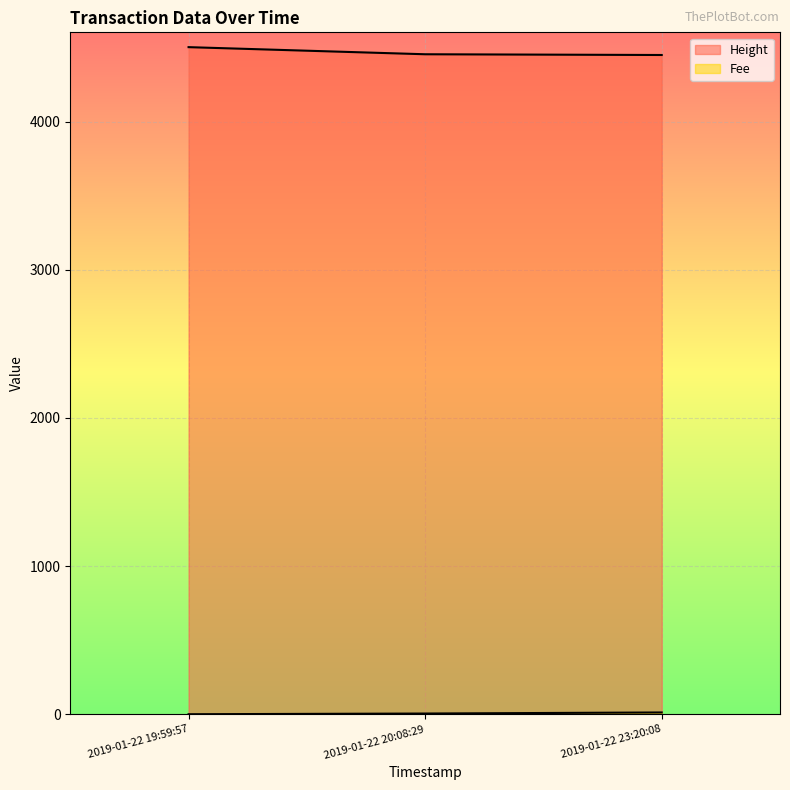

The Fee series shows 0.1 at 2019-01-22 19:59:57. True or false?

False